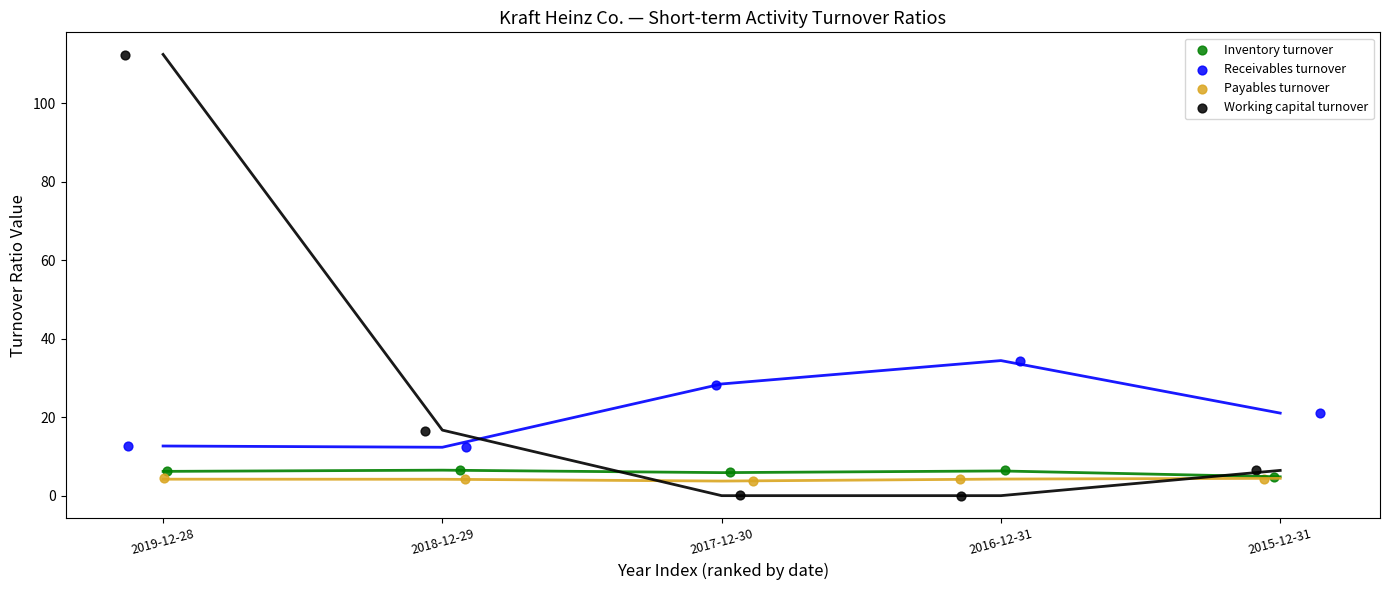

Which series reaches the maximum Y coordinate?

Working capital turnover